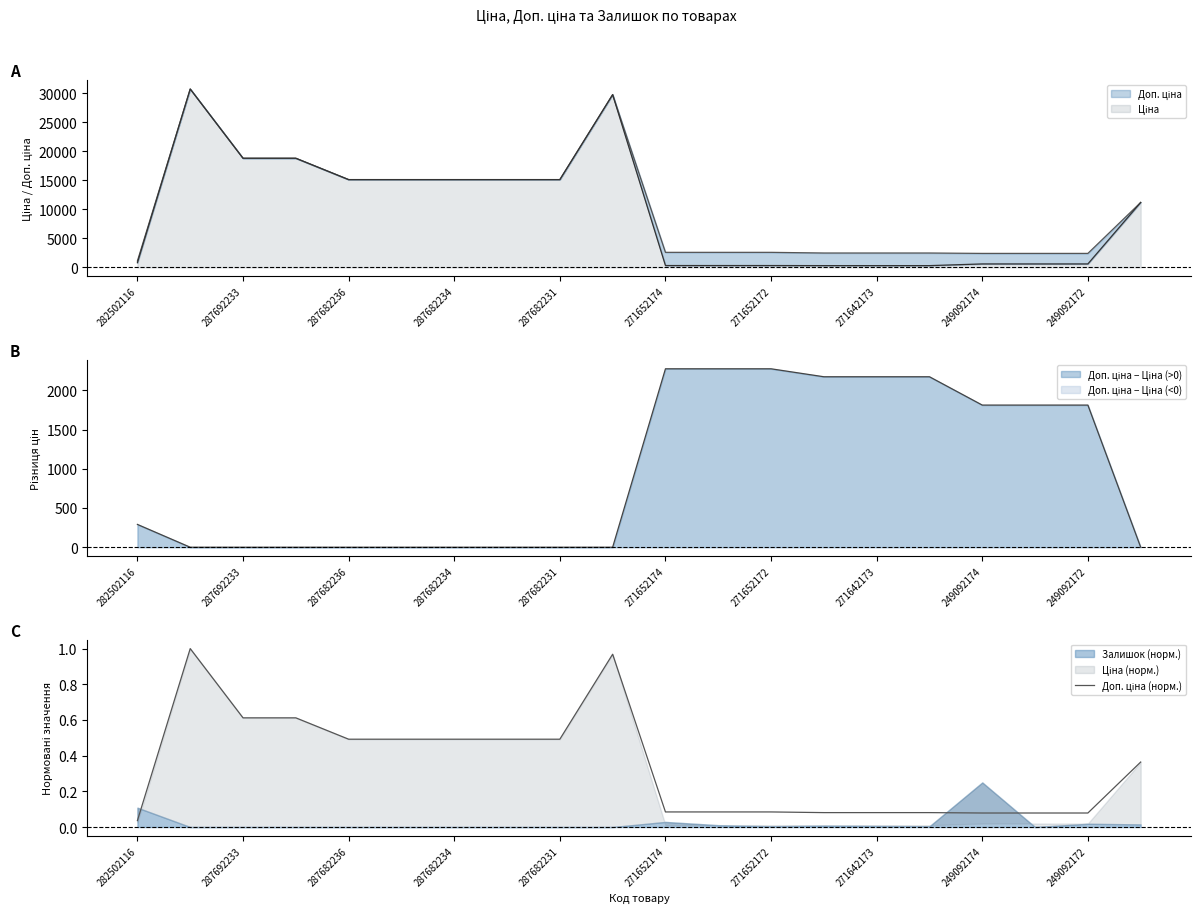

What is the sum of the values at 13 and 14?

0.2